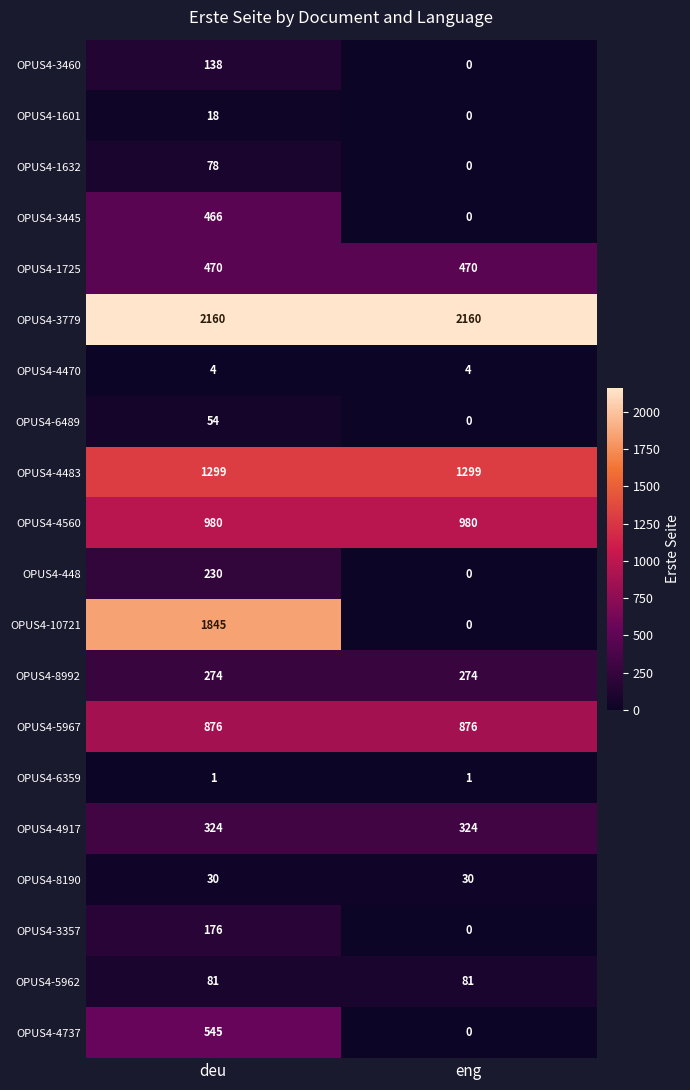

What is the difference between the OPUS4-4737 values at eng and deu?

545